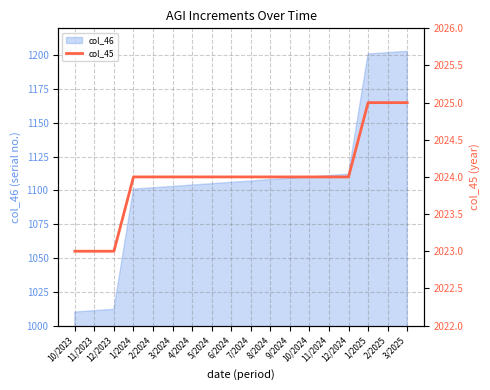

What is the smallest value displayed?

2023